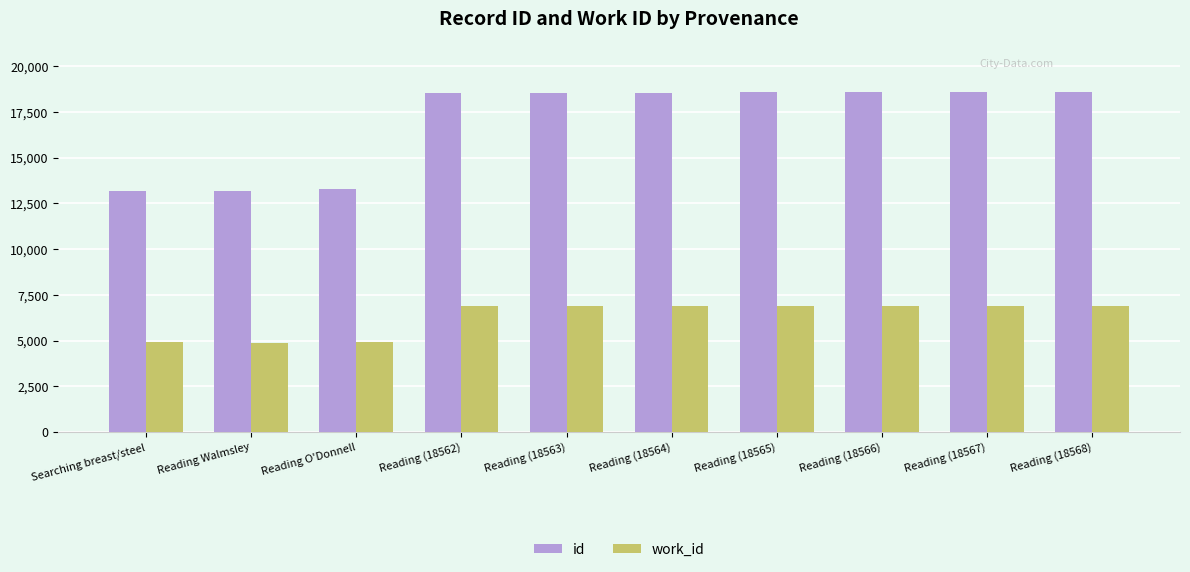

Rank the series at Reading Walmsley from highest to lowest value.

id, work_id